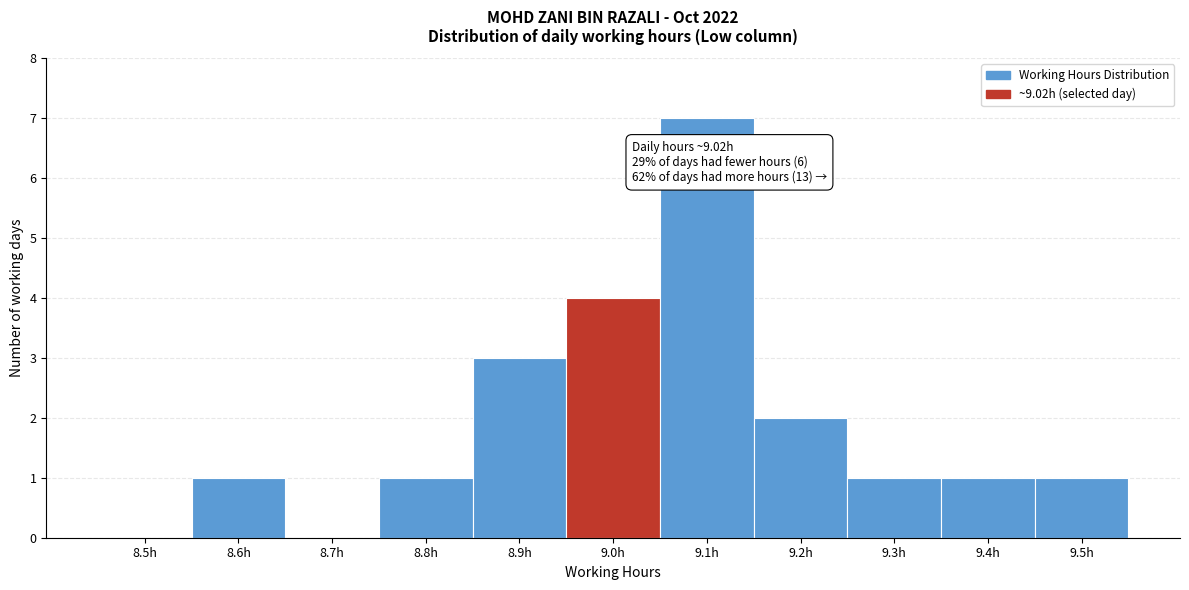

Reading right to left, list all the values displayed in this chart.

9.5h=1	9.4h=1	9.3h=1	9.2h=2	9.1h=7	9.0h=4	8.9h=3	8.8h=1	8.7h=0	8.6h=1	8.5h=0